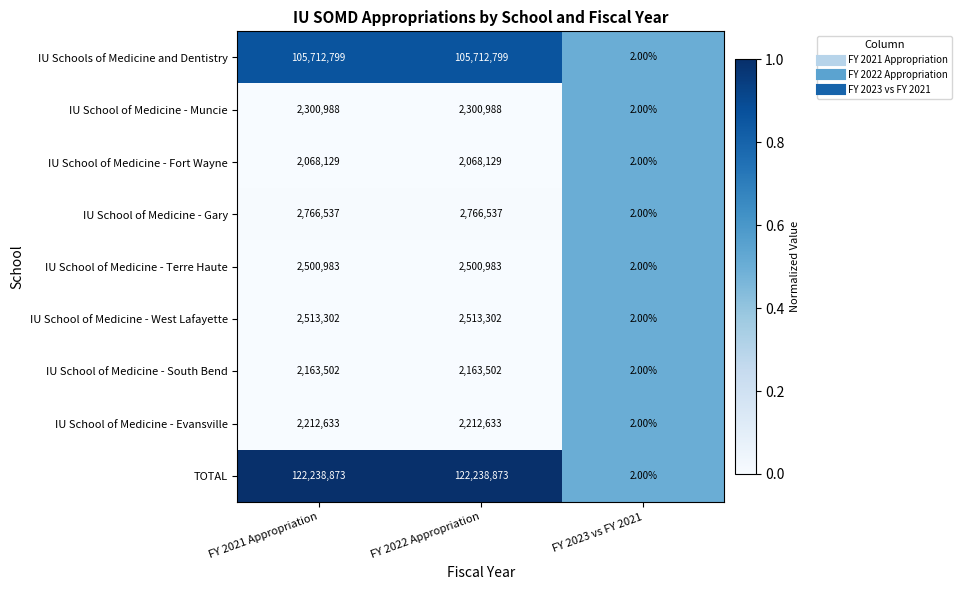

List the series in order of their peak value, highest first.

TOTAL, IU Schools of Medicine and Dentistry, IU School of Medicine - Gary, IU School of Medicine - West Lafayette, IU School of Medicine - Terre Haute, IU School of Medicine - Muncie, IU School of Medicine - Evansville, IU School of Medicine - South Bend, IU School of Medicine - Fort Wayne